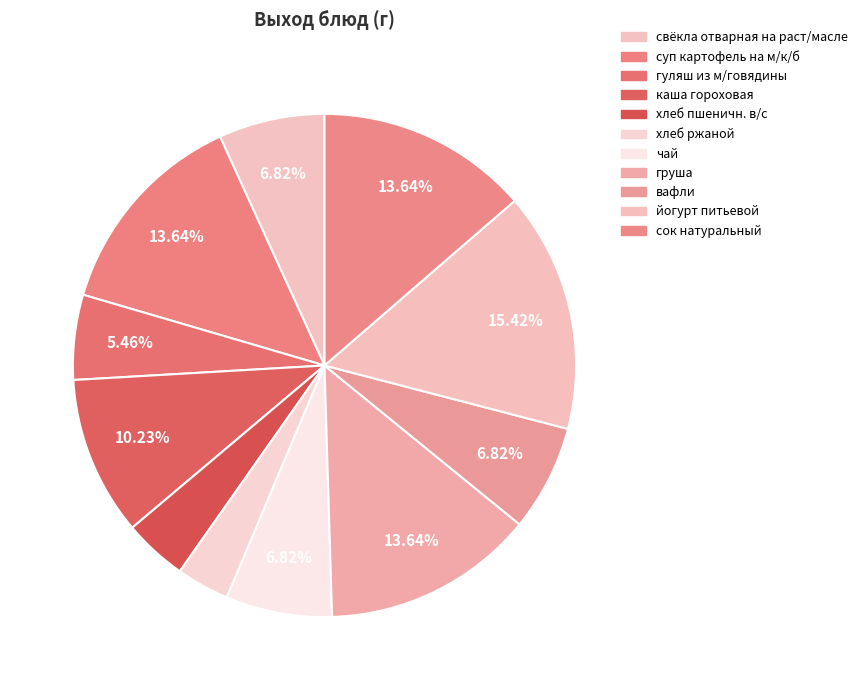

To the nearest percent, what is the difference between the свёкла отварная на раст/масле and каша гороховая slice percentages?

3%